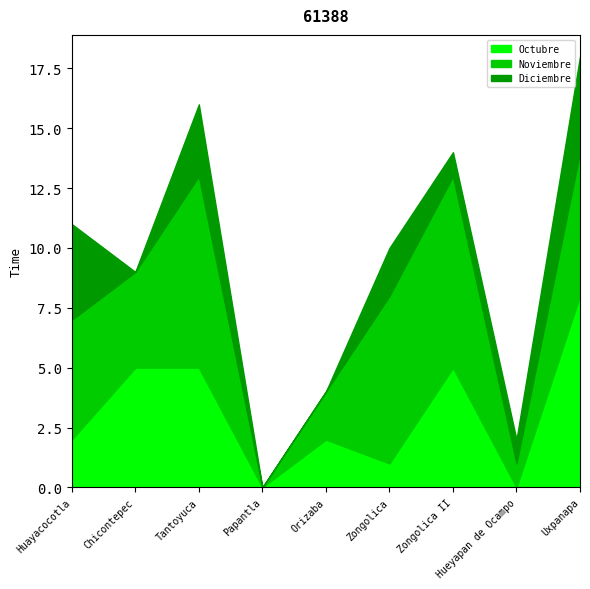

How many positive values does the Noviembre series have?

8